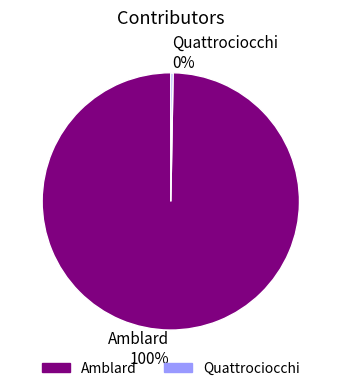

What is the largest slice in the pie chart?

Amblard